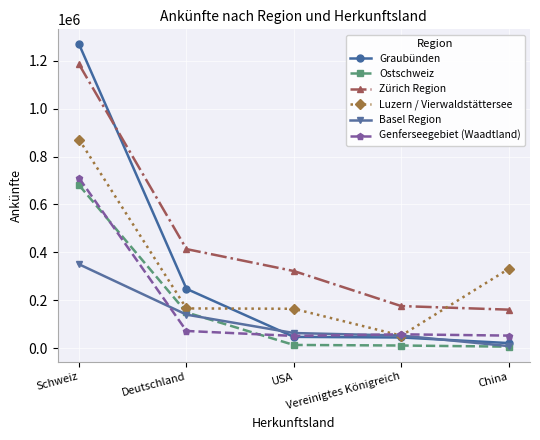

What are all the series names shown in the legend?

Graubünden, Ostschweiz, Zürich Region, Luzern / Vierwaldstättersee, Basel Region, Genferseegebiet (Waadtland)